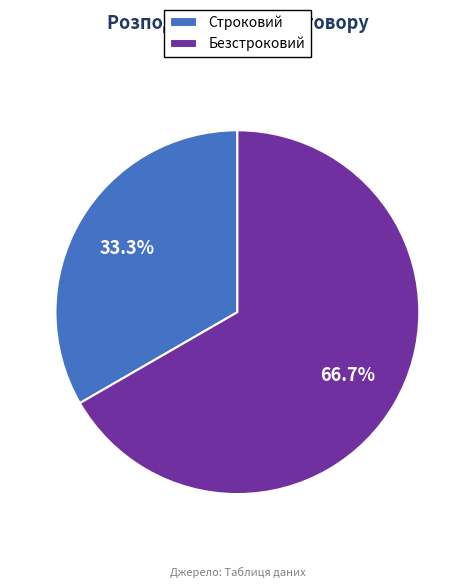

Is Безстроковий the majority of the pie?

Yes